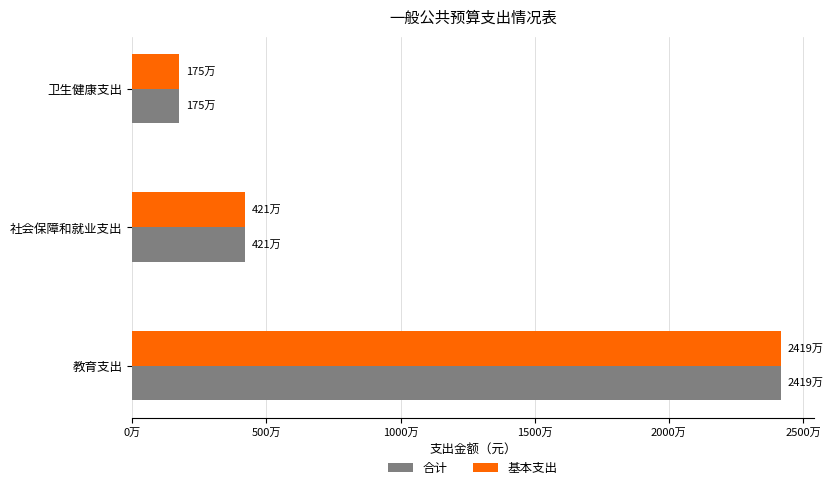

What is the maximum value shown in the chart?

24185362.3